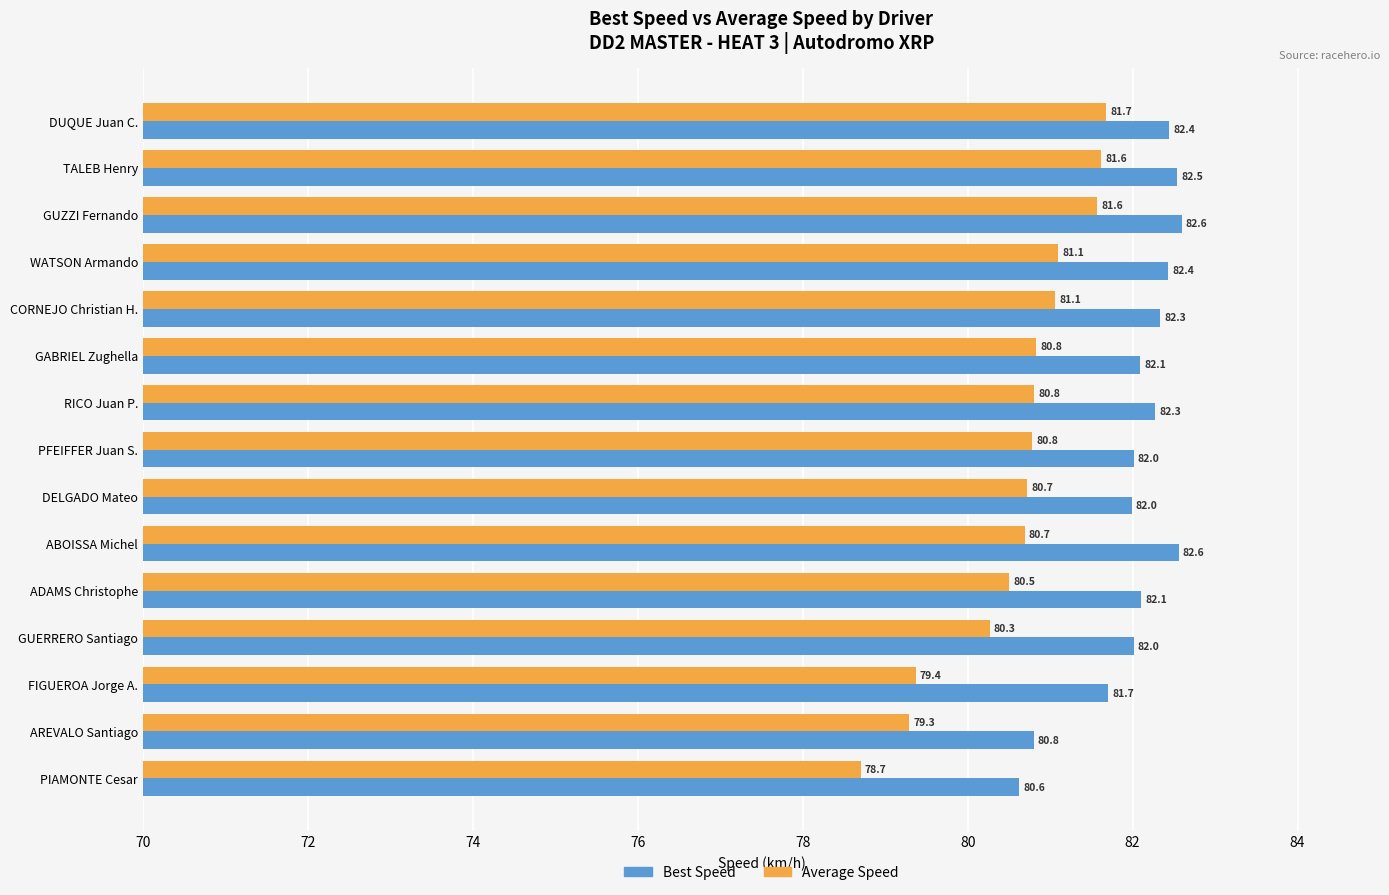

Which series has the largest total across all categories?

Best Speed